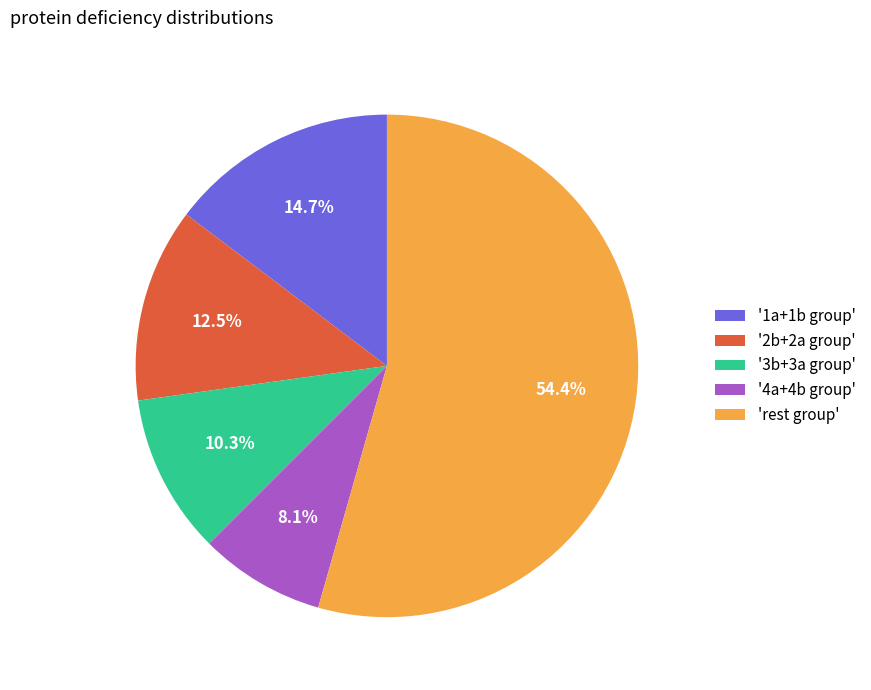

Rank the categories by value from highest to lowest.

'rest group', '1a+1b group', '2b+2a group', '3b+3a group', '4a+4b group'